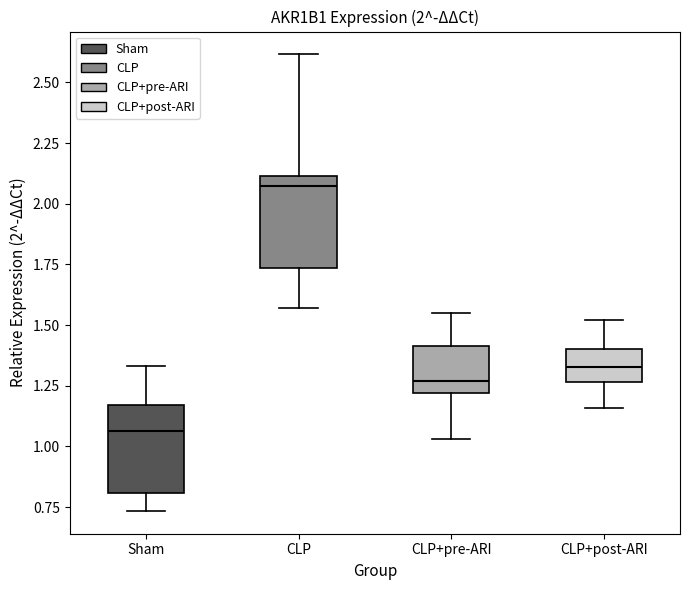

Which box has the lowest median line?

Sham